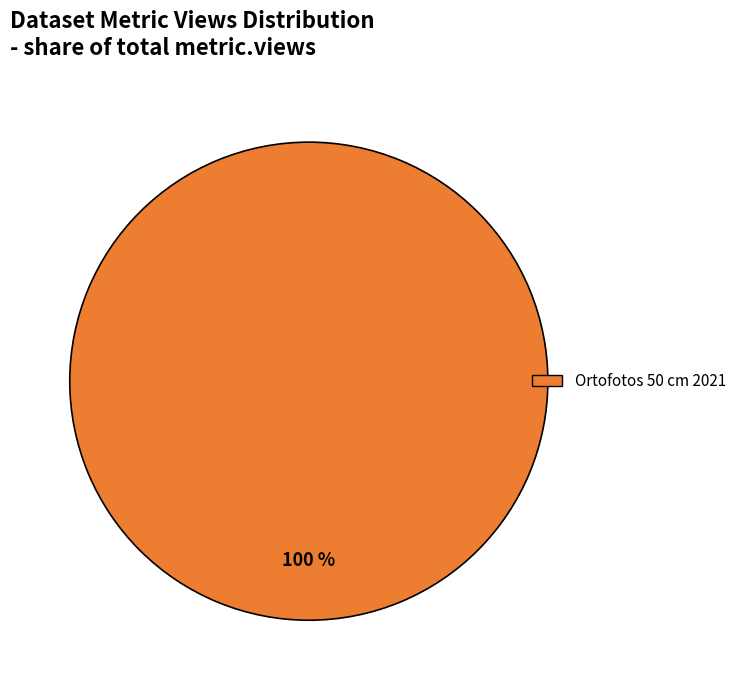

Is there a majority slice in this chart?

Yes